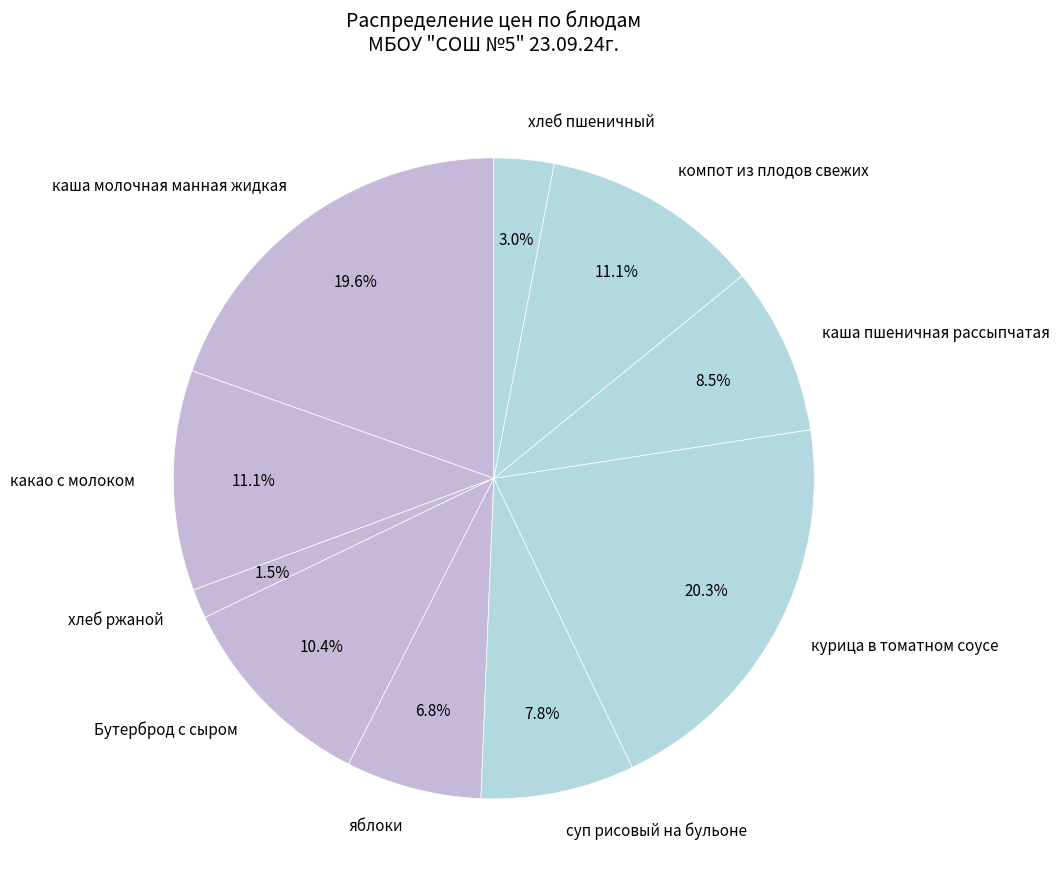

Is there a majority slice in this chart?

No